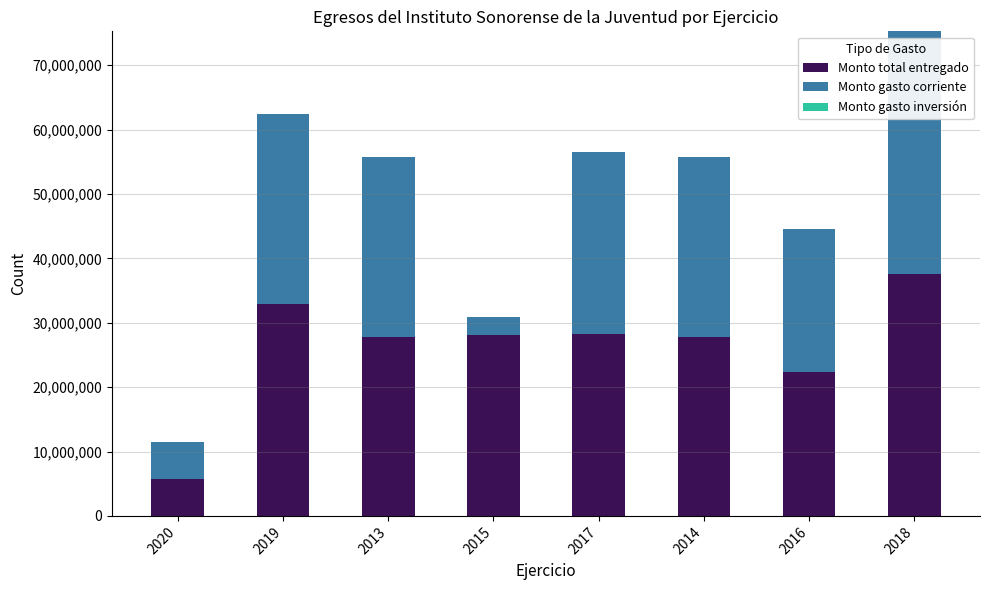

The value of Monto total entregado at 2019 is 32975445.0. True or false?

True